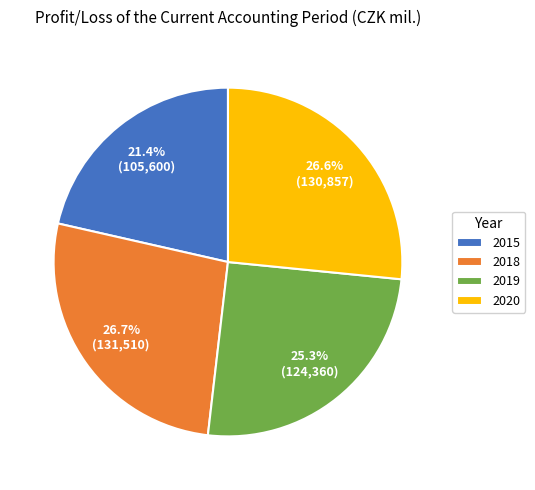

Is there any slice that represents more than half of the pie?

No